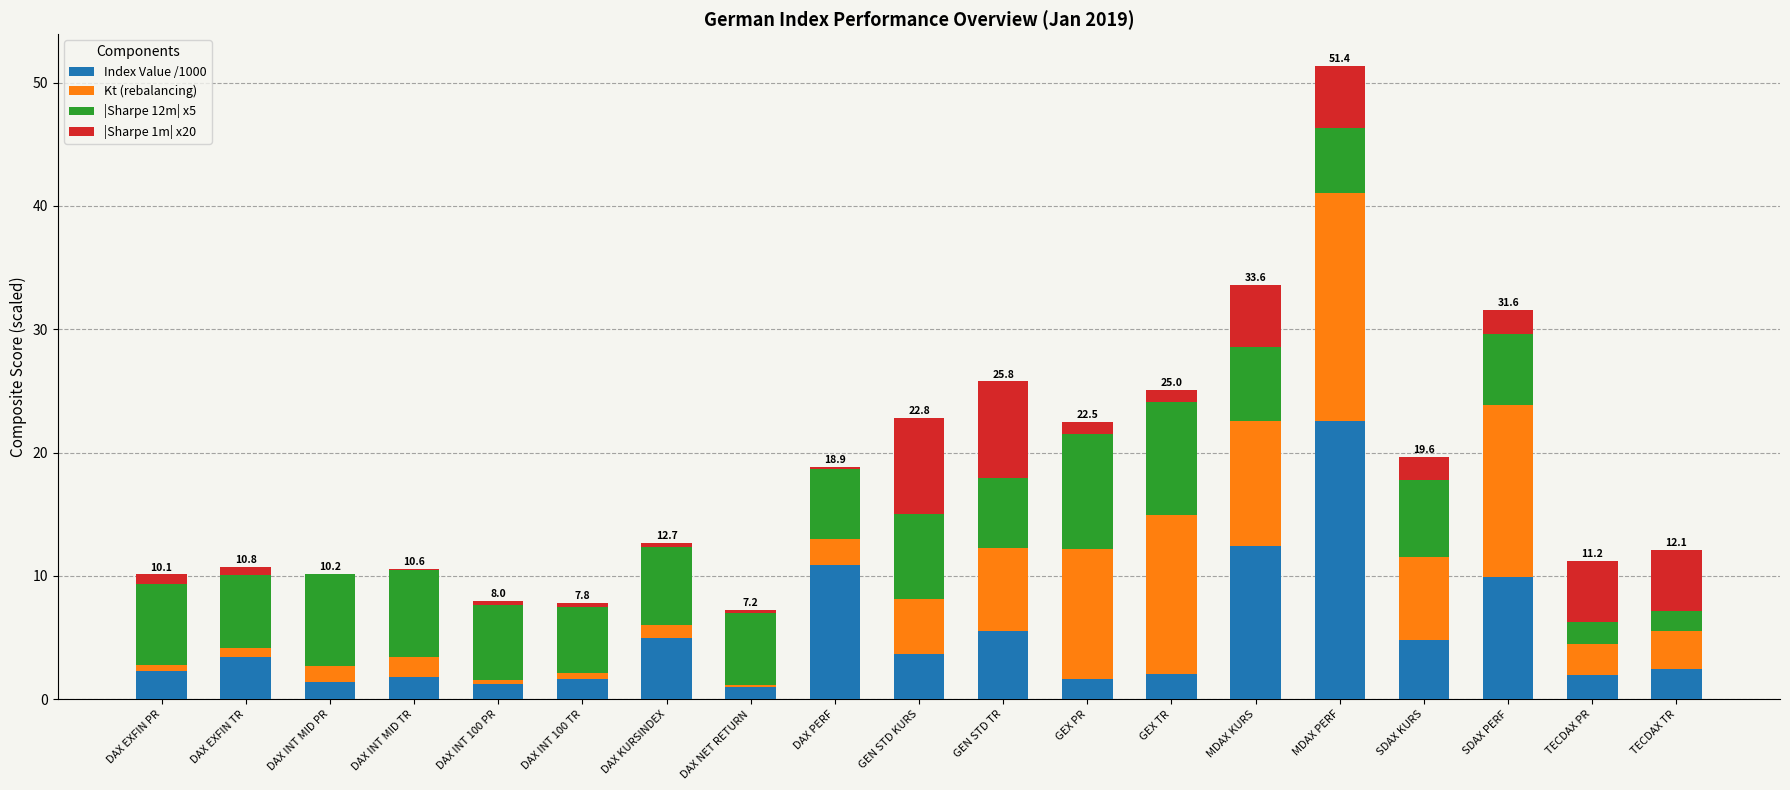

Is it true that Index Value /1000 equals 2.7 at MDAX KURS?

False